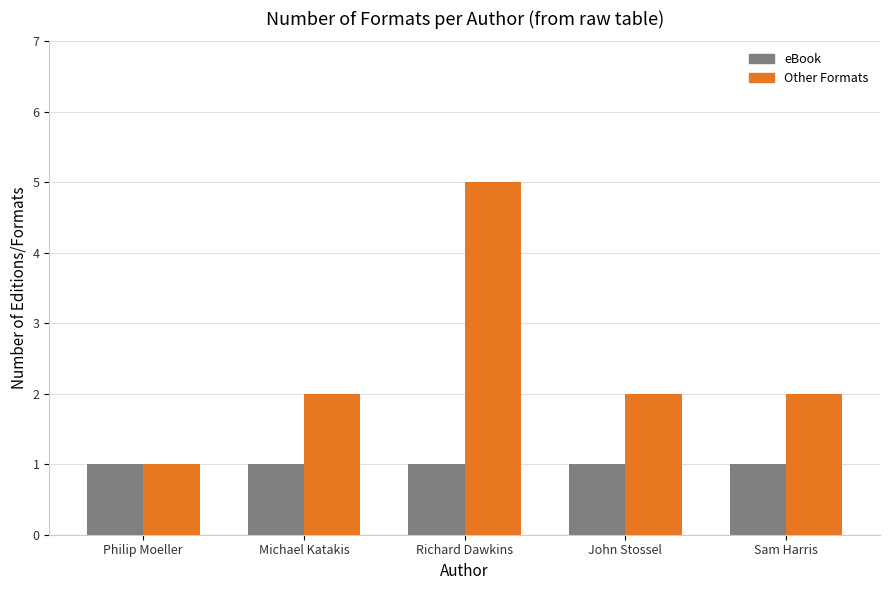

What is the total value across all series at Michael Katakis?

3